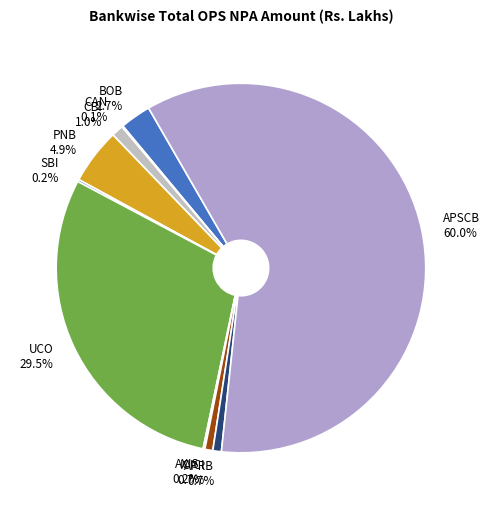

Is APSCB the majority of the pie?

Yes